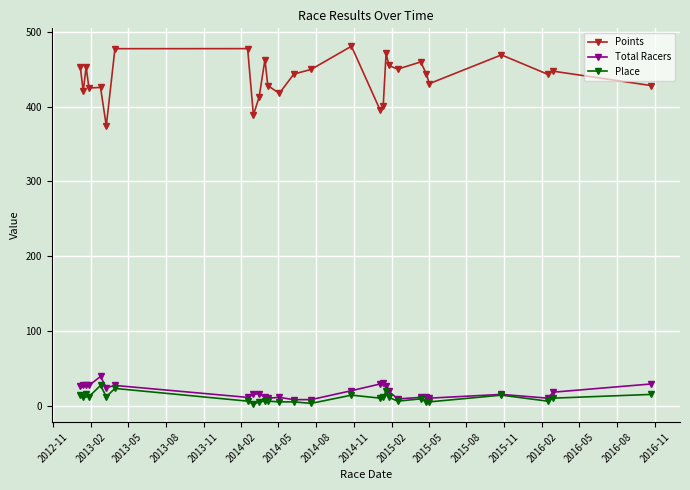

How many data points in Points are above 443?

16